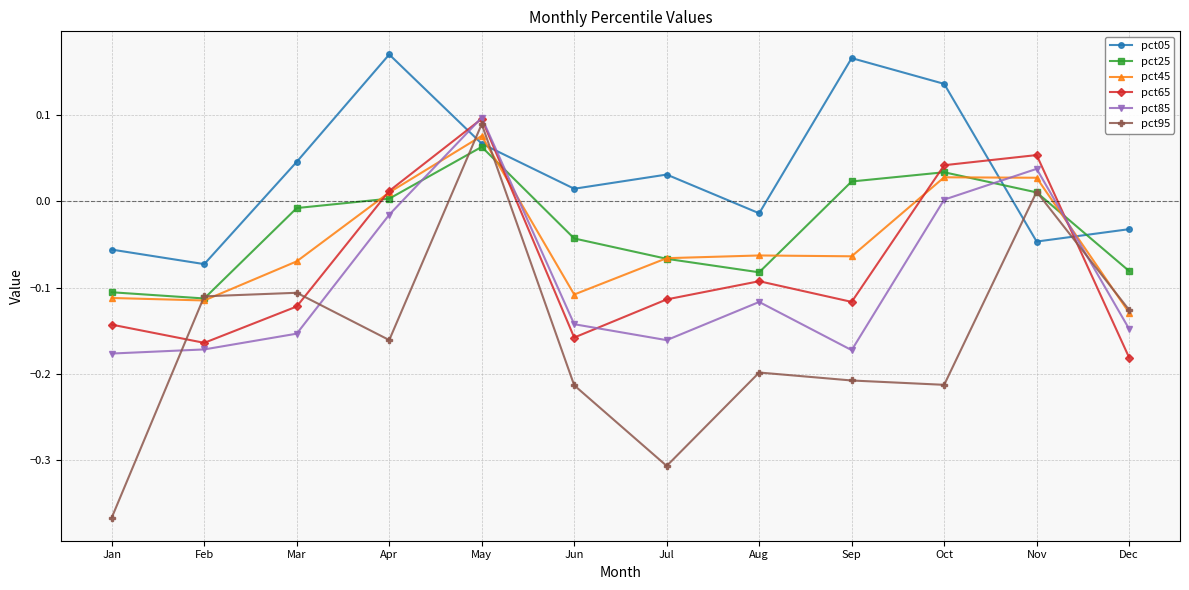

True or false: pct95 has more than 1 interior local peaks.

True